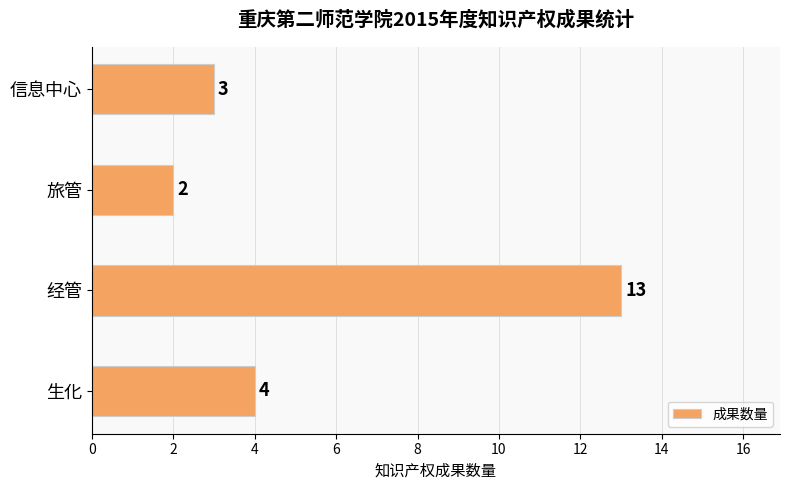

What is the approximate value at 经管, to the nearest 10?

10